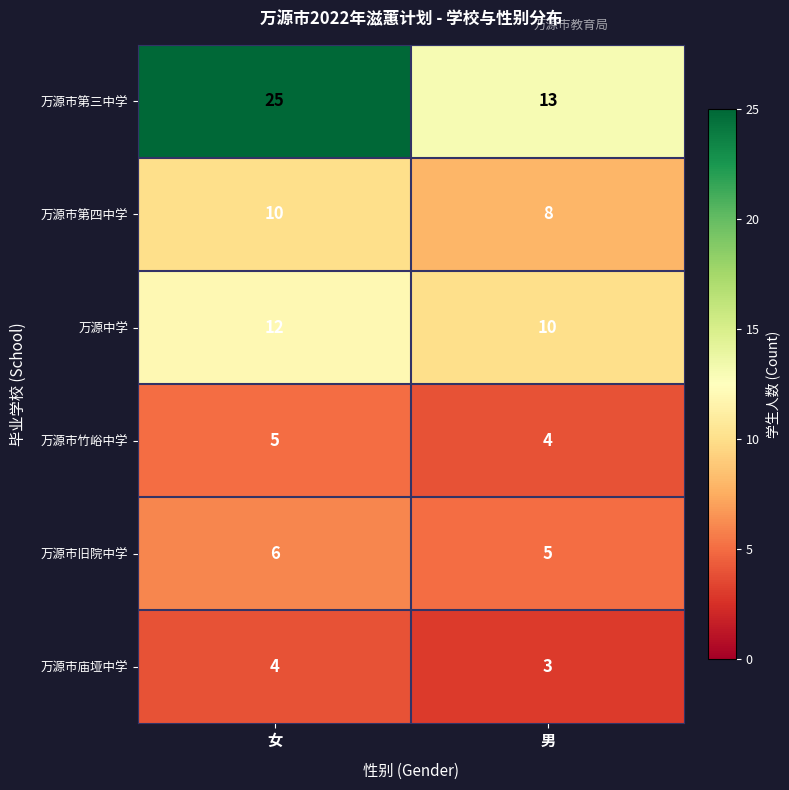

Reading left to right, transcribe all the data shown in this chart.

万源市第三中学: 女=25	男=13
万源市第四中学: 女=10	男=8
万源中学: 女=12	男=10
万源市竹峪中学: 女=5	男=4
万源市旧院中学: 女=6	男=5
万源市庙垭中学: 女=4	男=3